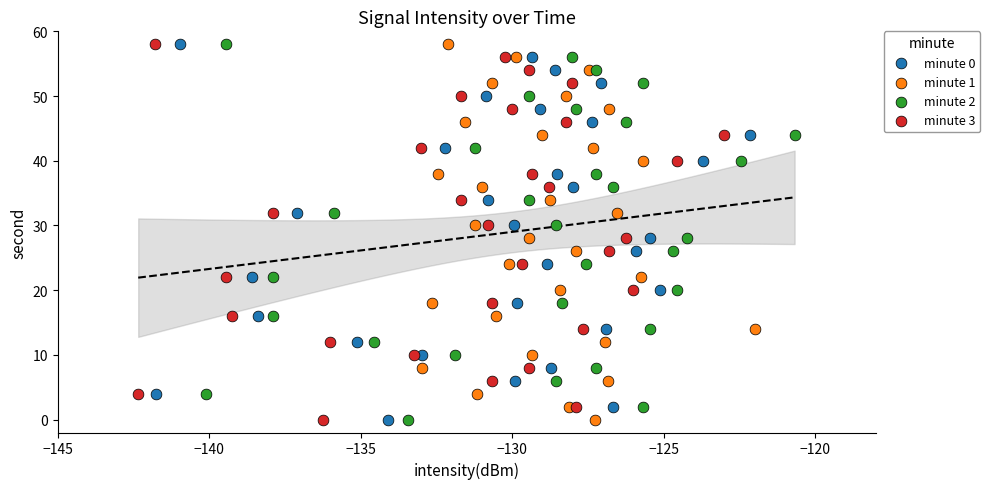

What are all the series names shown in the legend?

minute 0, minute 1, minute 2, minute 3